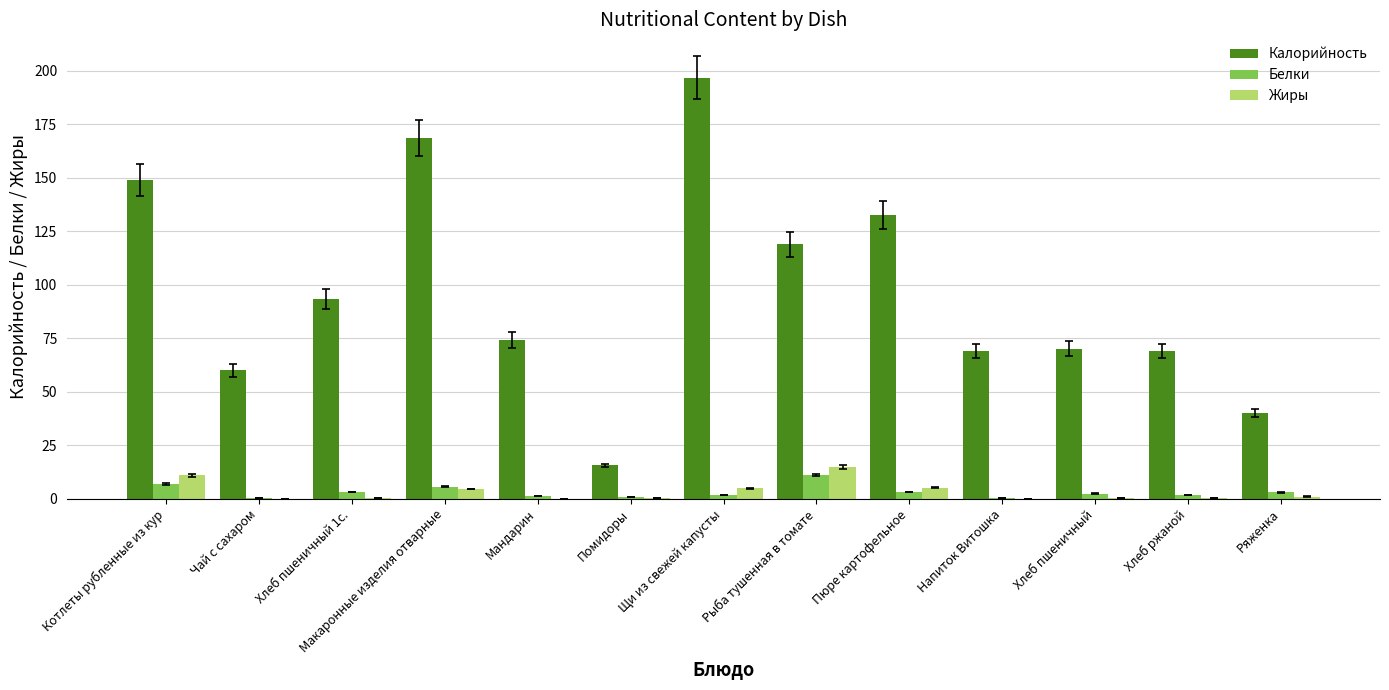

What is the maximum value shown in the chart?

196.8